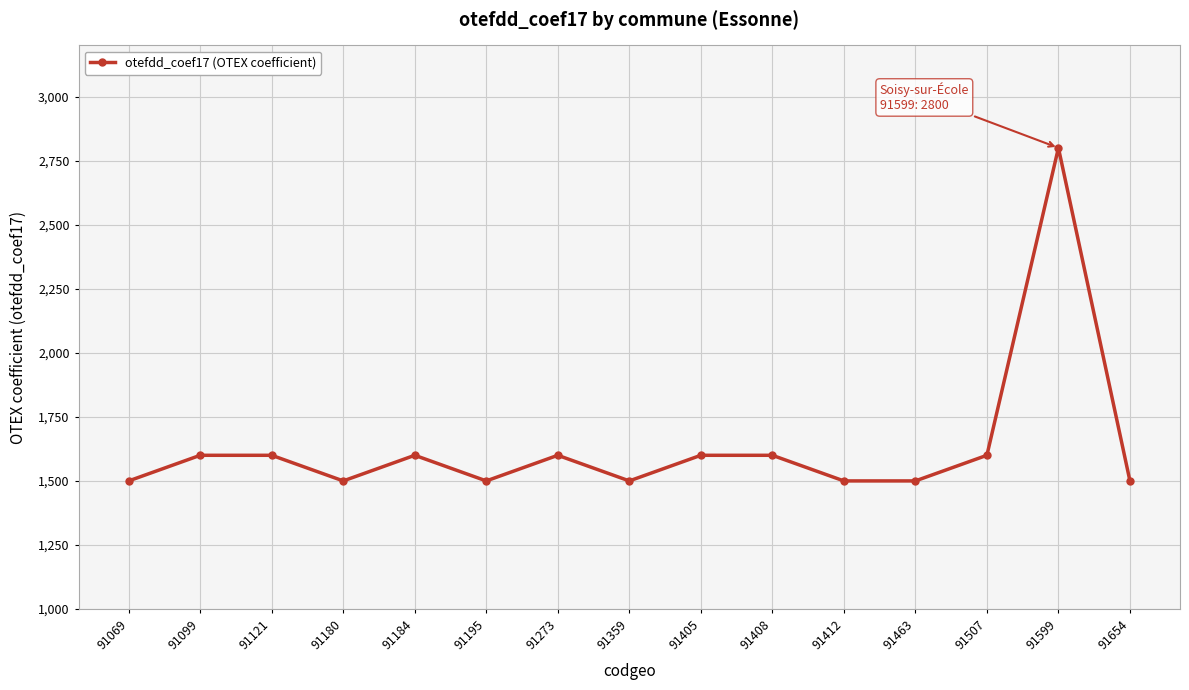

Does the chart have visible grid lines?

Yes